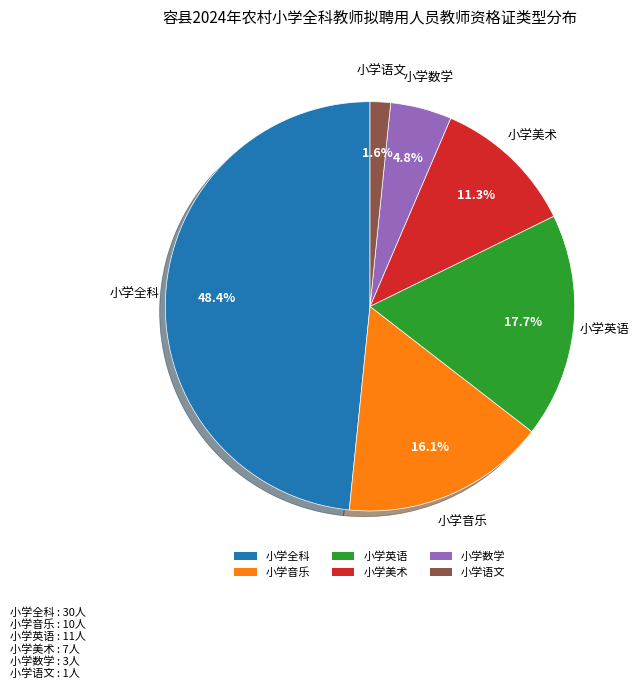

How many segments does this pie chart have?

6